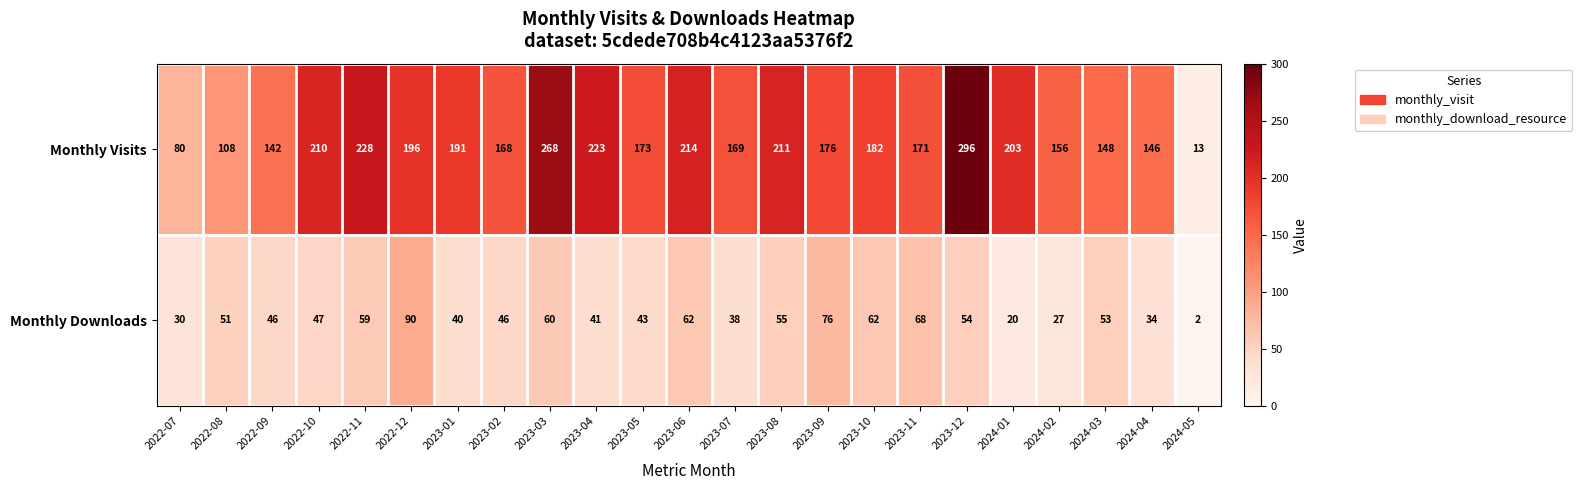

List the series in order of their peak value, lowest first.

Monthly Downloads, Monthly Visits